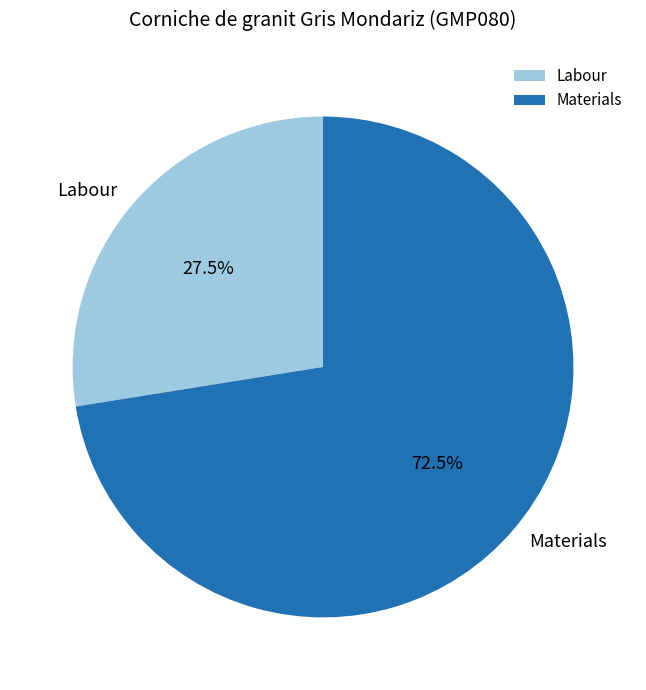

What percentage do Materials and Labour together represent?

100.0%